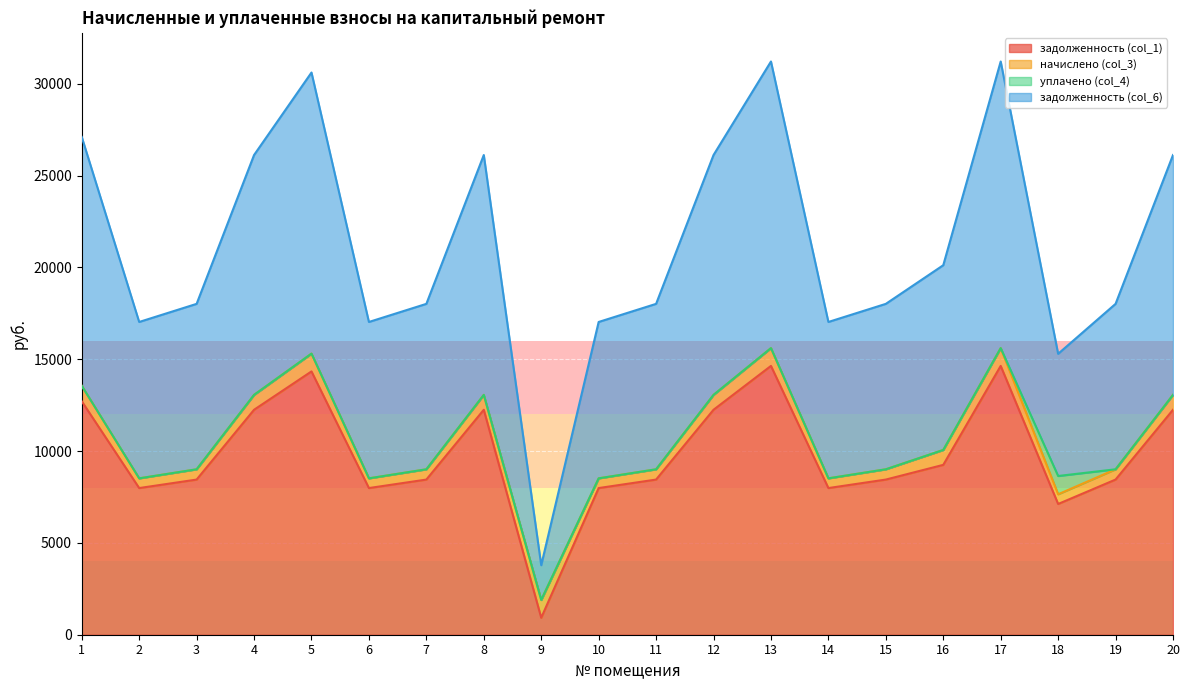

How many data points in задолженность (col_1) are less than 8448?

6